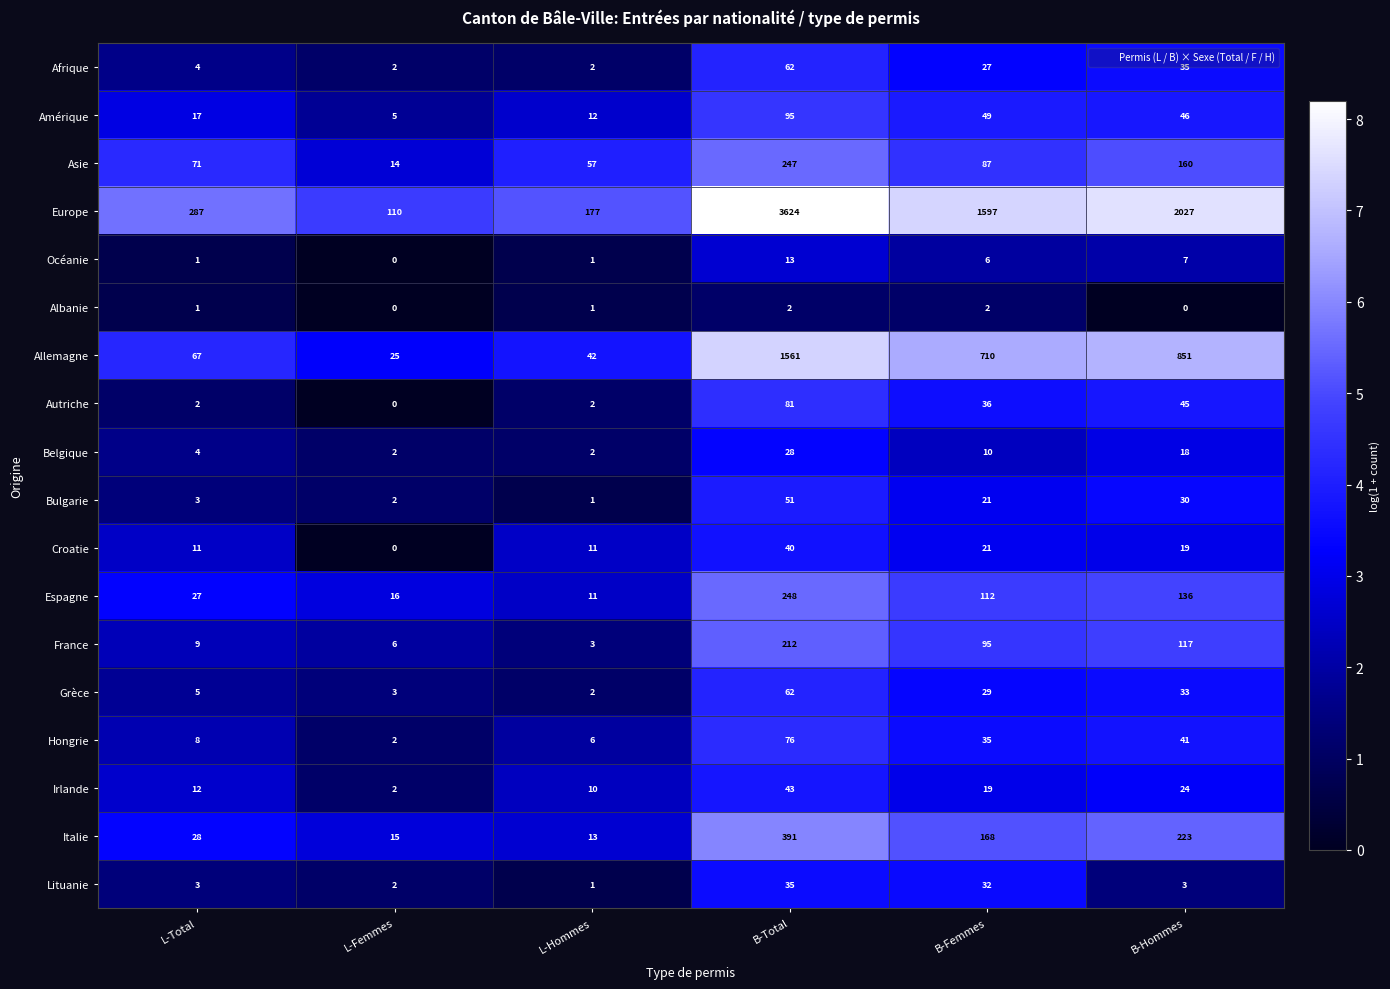

What is the sum of all Océanie values?

28